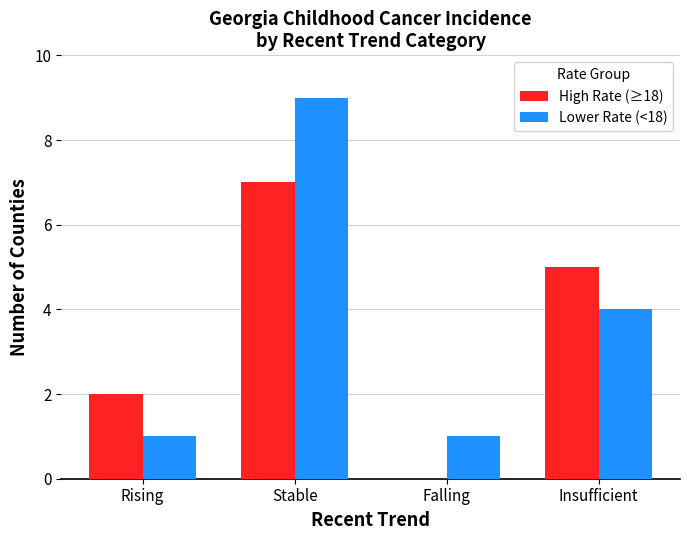

Which series has the largest total across all categories?

Lower Rate (<18)